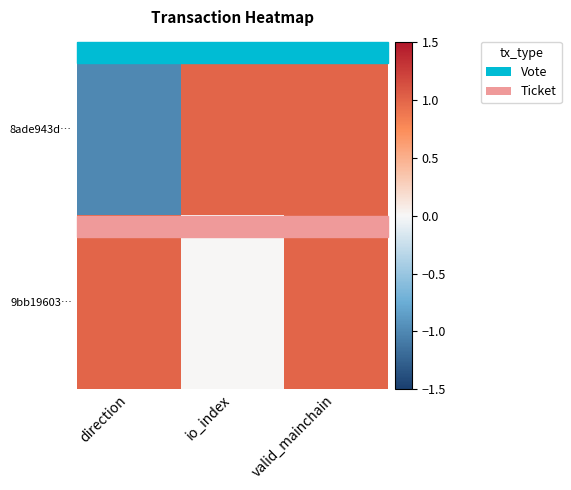

What is the smallest value displayed?

-1